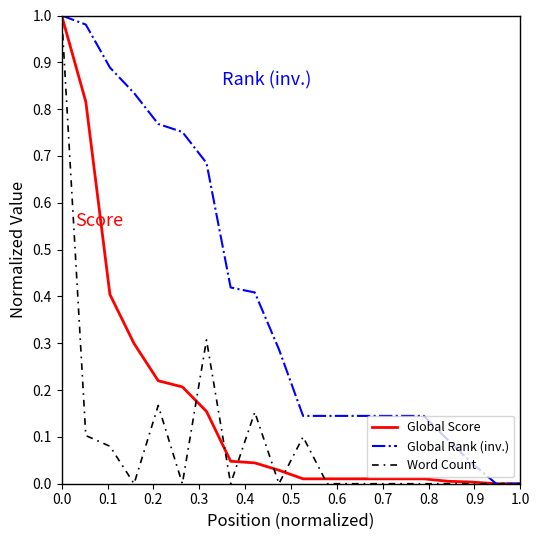

Which series has the largest total across all categories?

Global Rank (inv.)